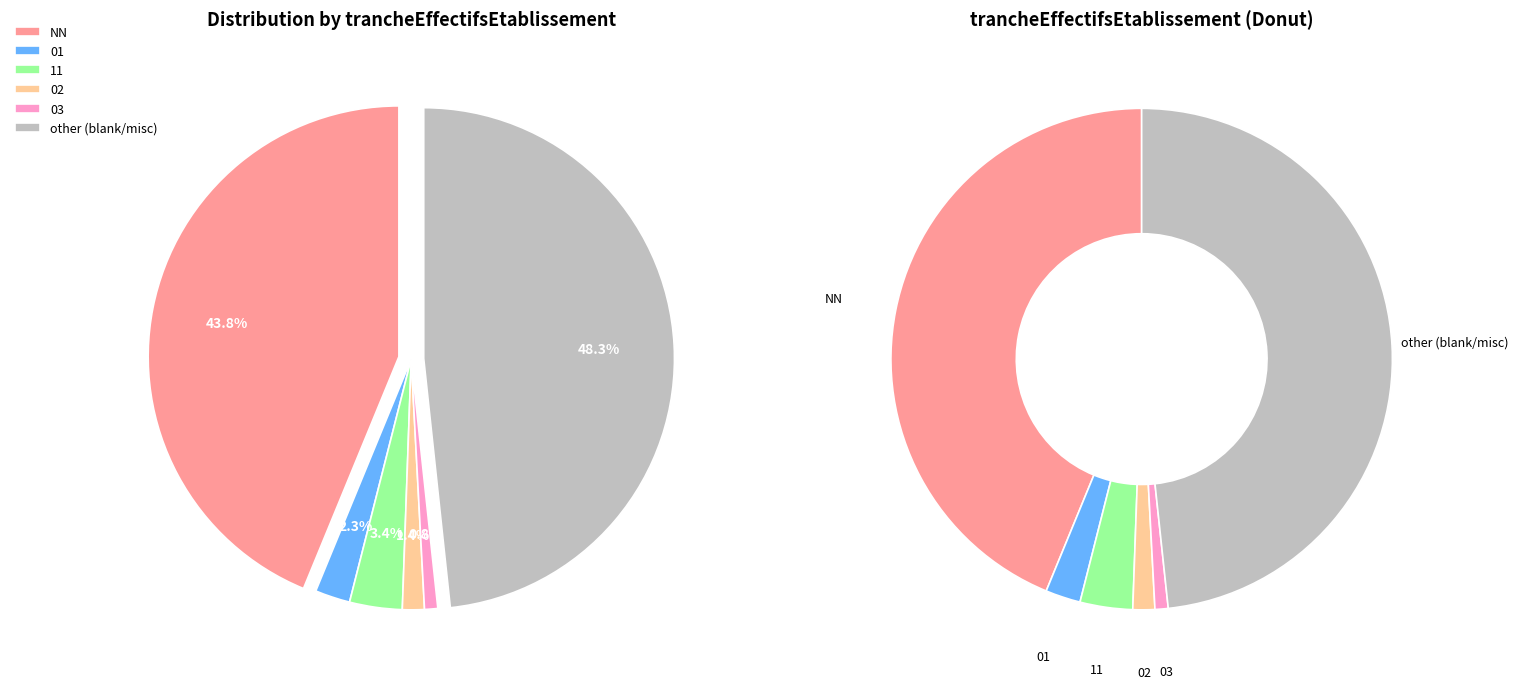

How many segments does this pie chart have?

6